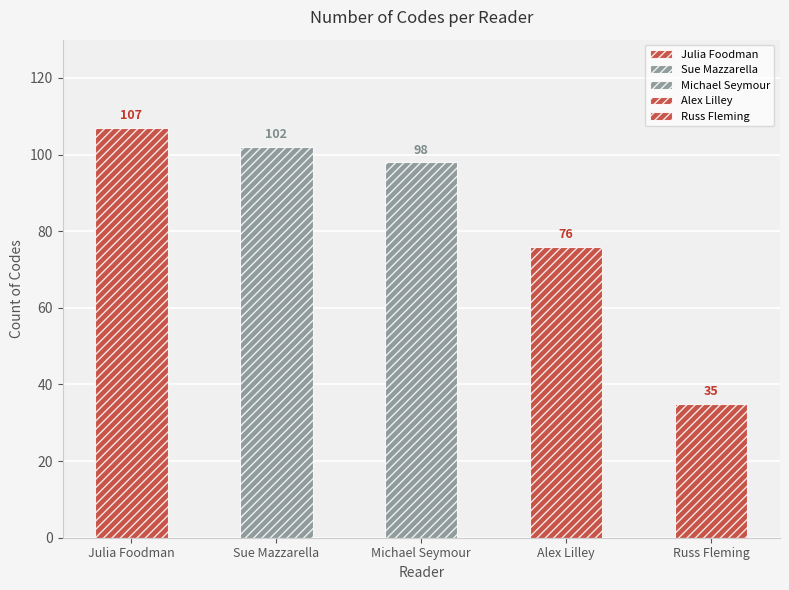

Reading left to right, what are all the values shown in this chart?

107	102	98	76	35